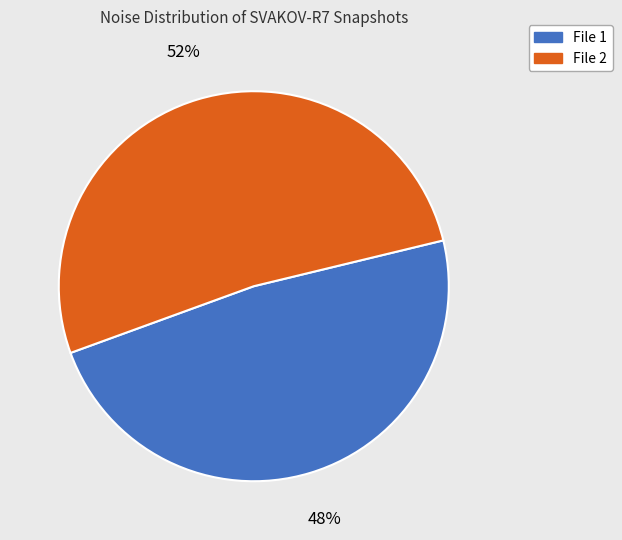

To the nearest percent, what is the average slice percentage?

50%